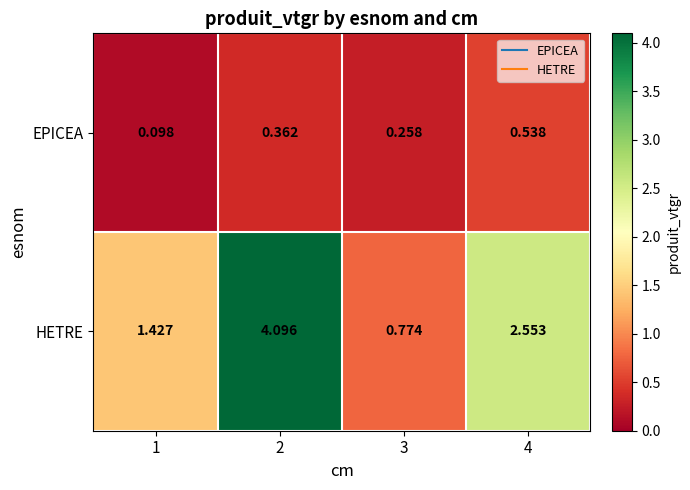

List the series in order of their overall mean, lowest first.

EPICEA, HETRE